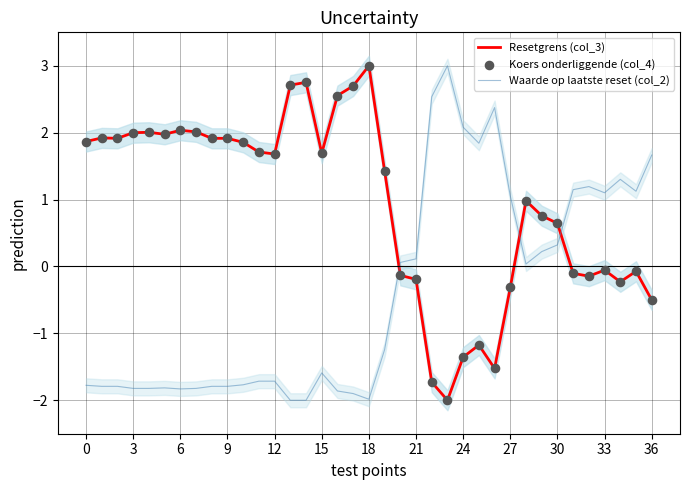

At how many categories does at least one series exceed 0?

37